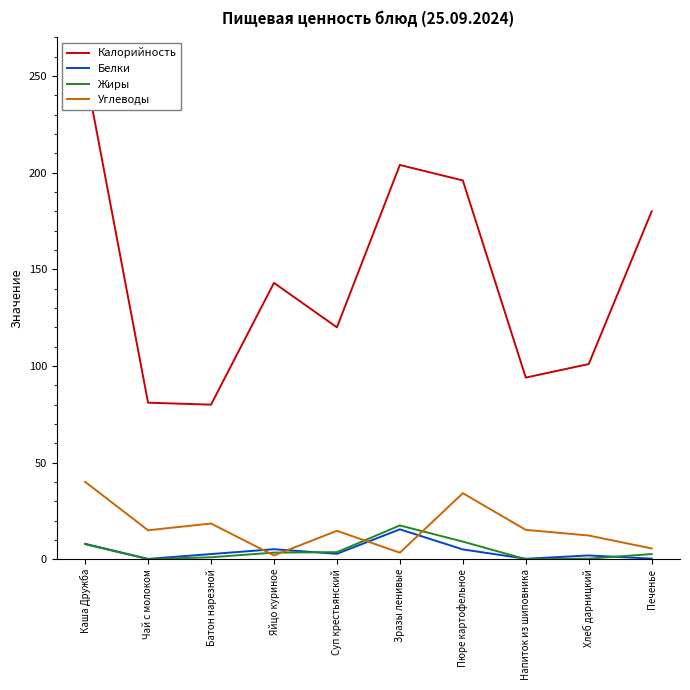

At which category is the sum across all series the highest?

Каша Дружба